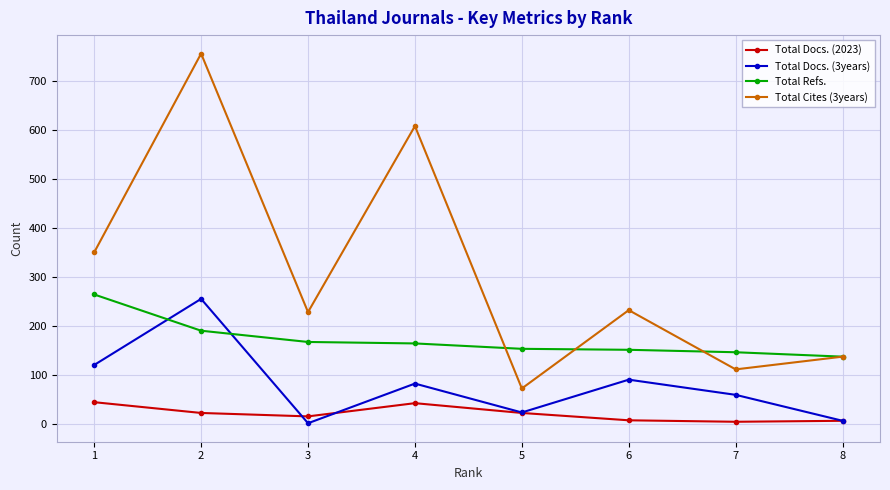

At 2, list the series in order from largest to smallest.

Total Cites (3years), Total Docs. (3years), Total Refs., Total Docs. (2023)